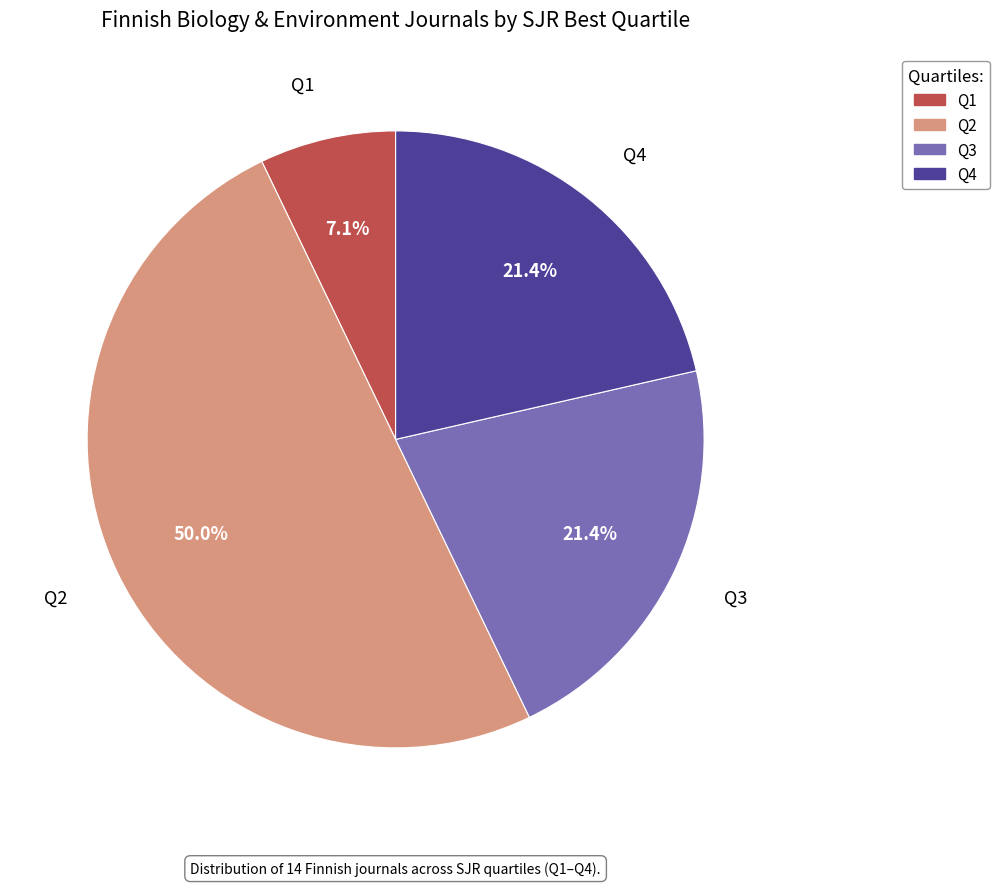

To the nearest percent, what percentage of the pie is Q4?

21%